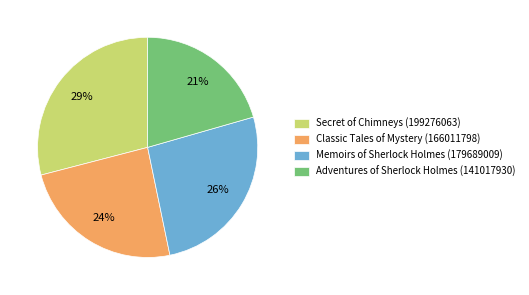

Which category has the smallest portion of the pie?

Adventures of Sherlock Holmes (141017930)